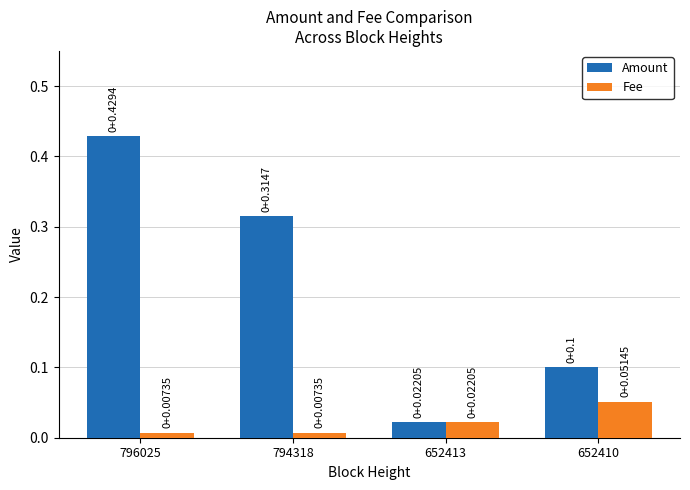

Are the bars horizontal?

No